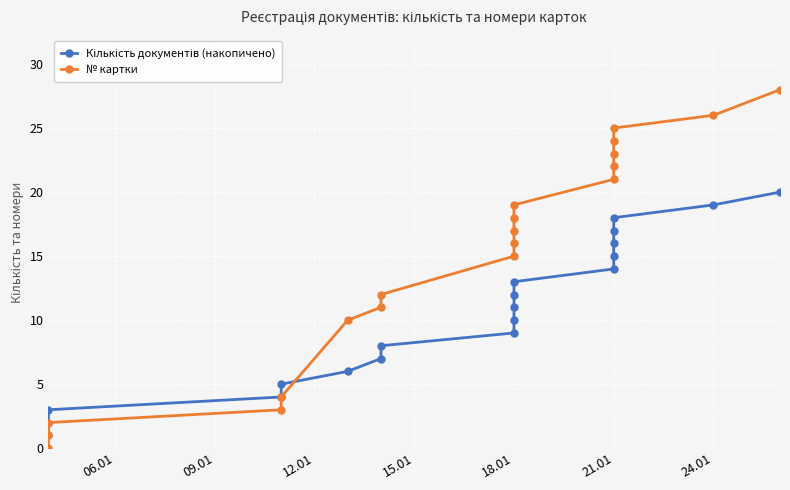

What is the difference between the Кількість документів (накопичено) values at 21.01 and 18.01?

3